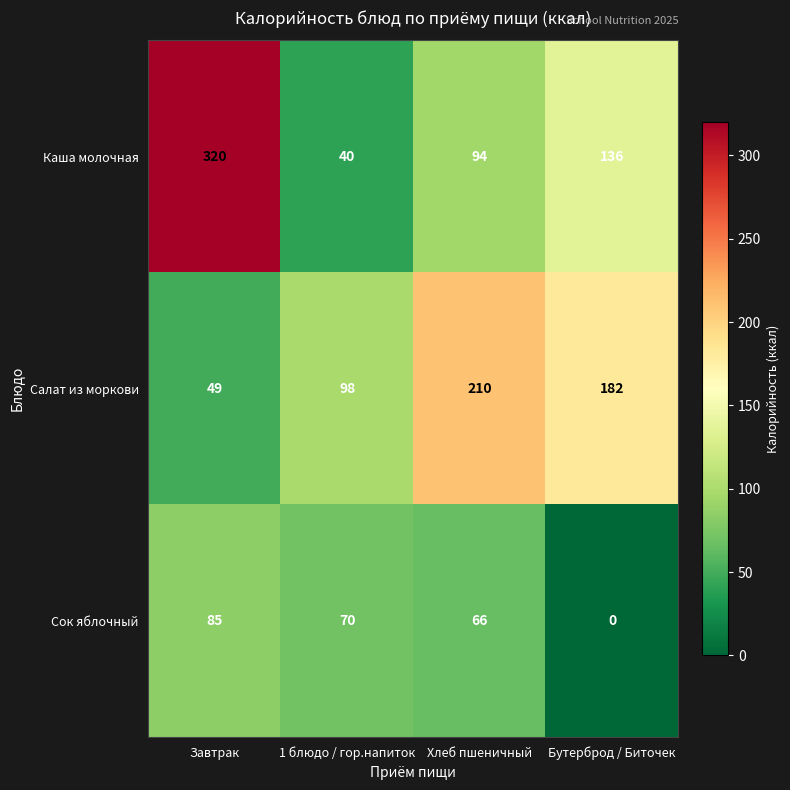

How many values in the Каша молочная series are below 136?

2